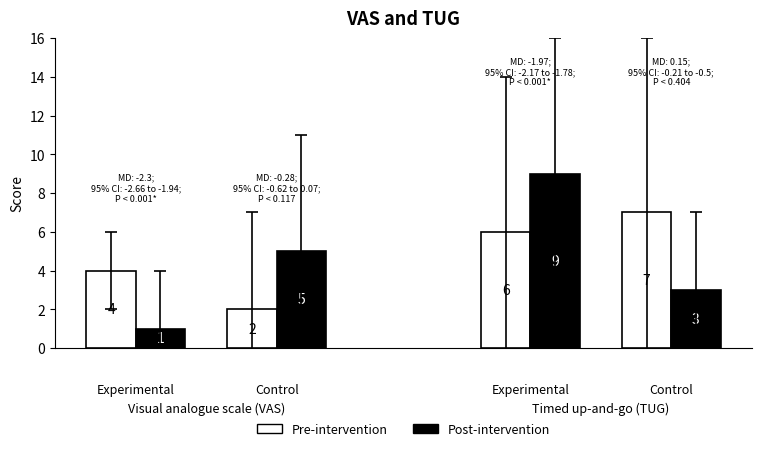

What is the average value of the Pre-intervention series?

5